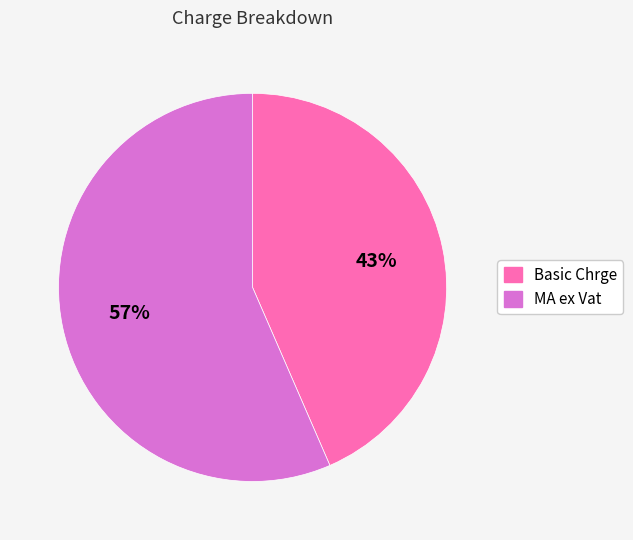

What is the smallest slice in the pie chart?

Basic Chrge